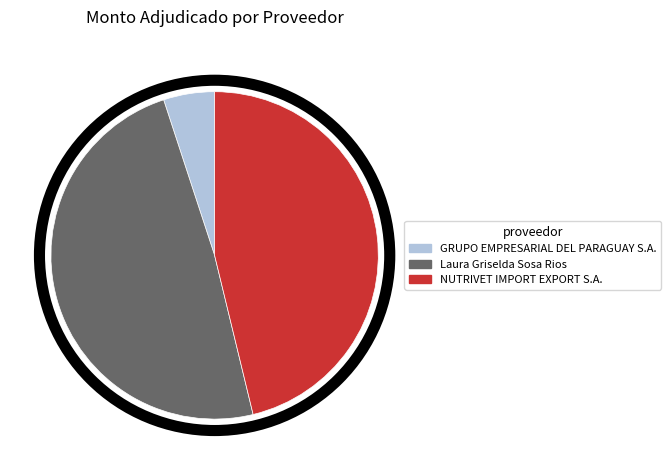

Rank the categories by value from lowest to highest.

GRUPO EMPRESARIAL DEL PARAGUAY S.A., NUTRIVET IMPORT EXPORT S.A., Laura Griselda Sosa Rios